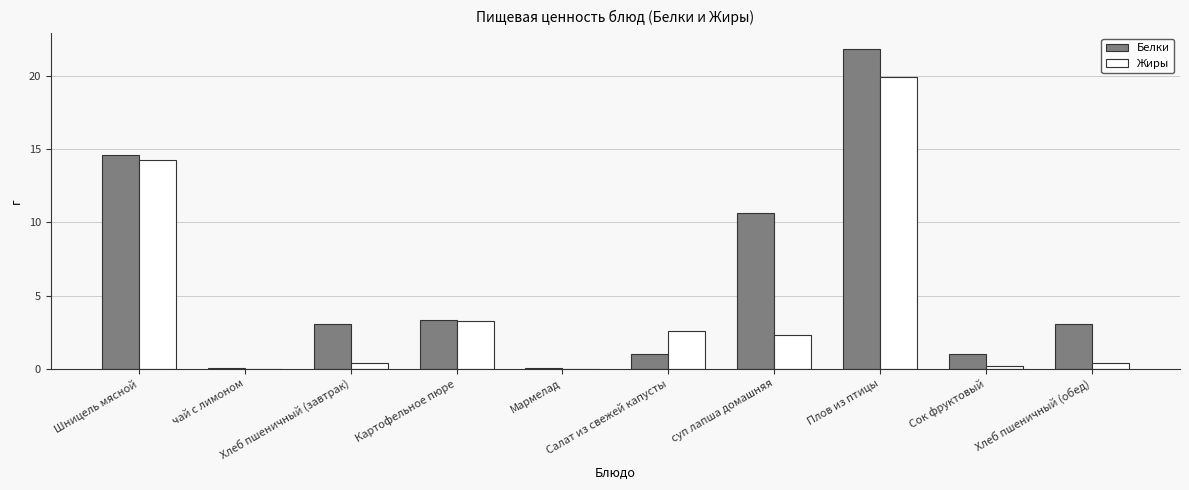

How many categories are shown in the chart?

10